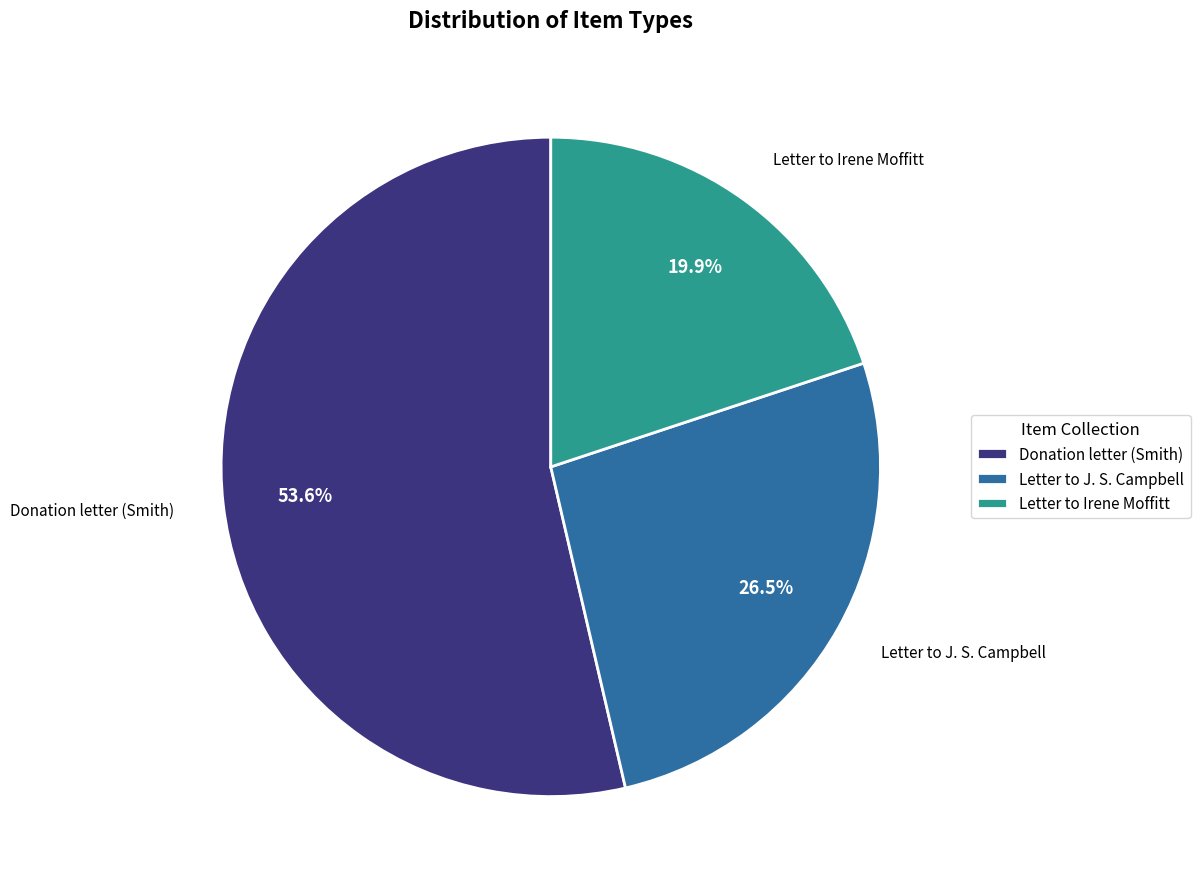

How many segments does this pie chart have?

3